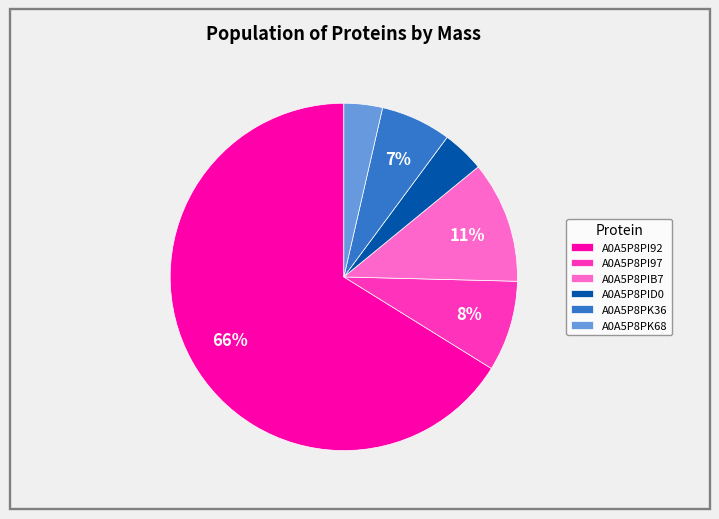

To the nearest percent, what is the average slice percentage?

17%